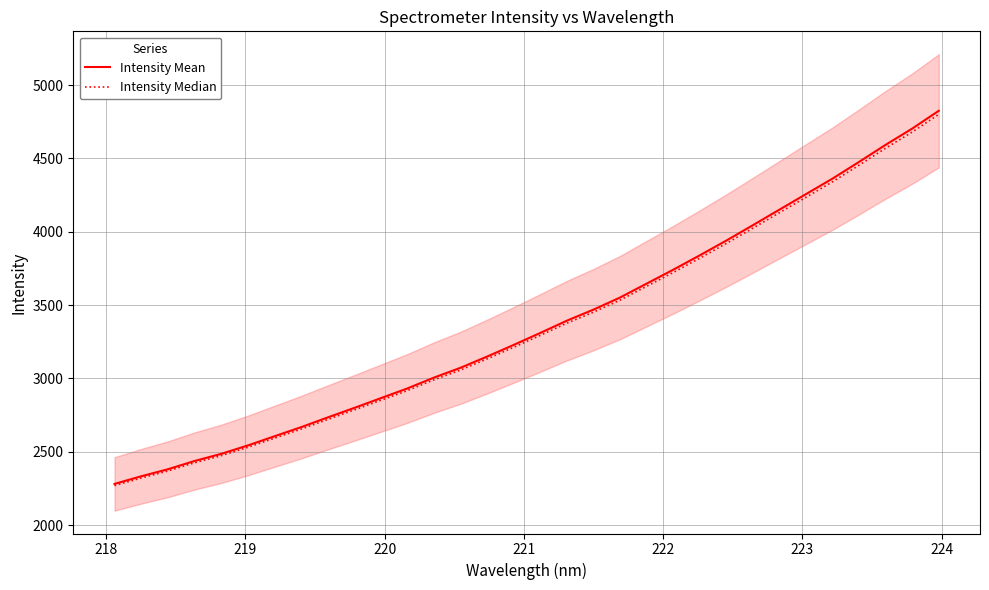

Does the chart have visible grid lines?

Yes